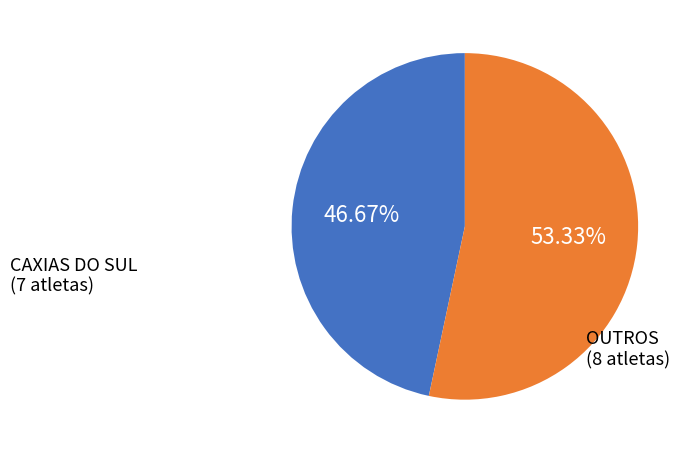

Is there any slice that represents more than half of the pie?

Yes